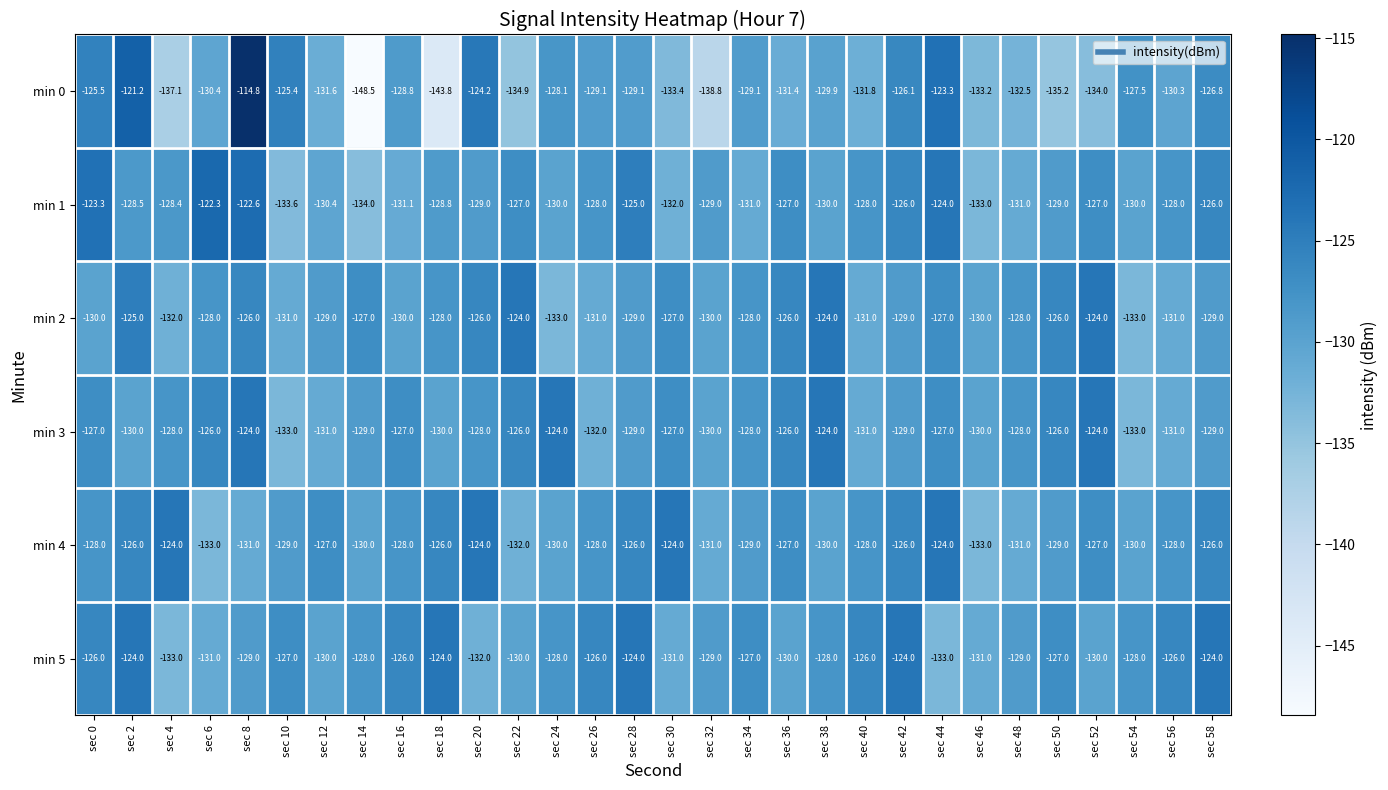

What is the difference between the min 3 values at sec 30 and sec 24?

3.0